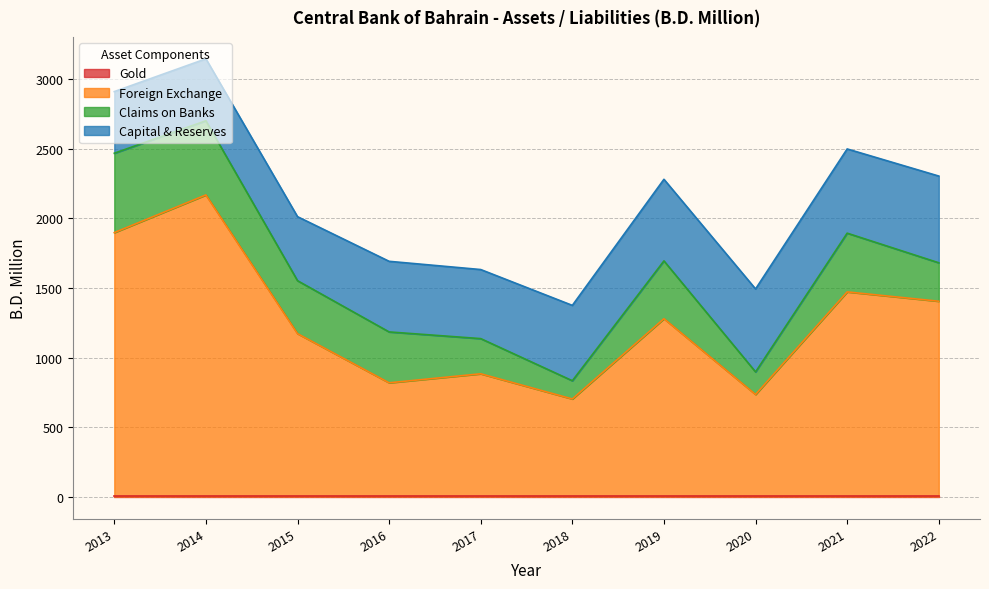

The value of Capital & Reserves at 2016 is 148.9. True or false?

False